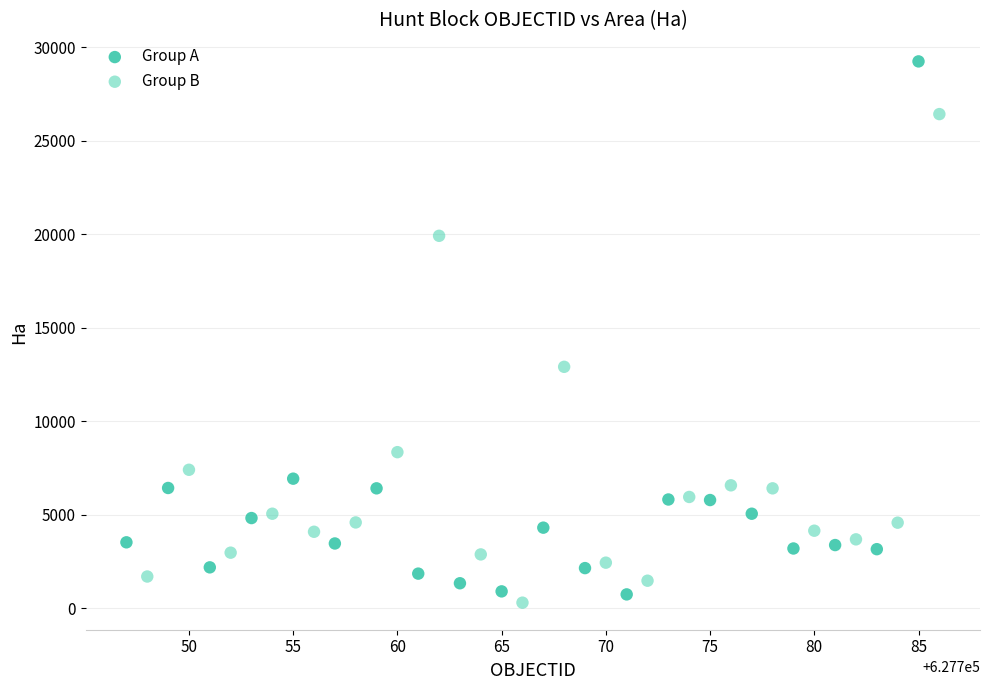

Which series has the largest Y range (max minus min)?

Group A